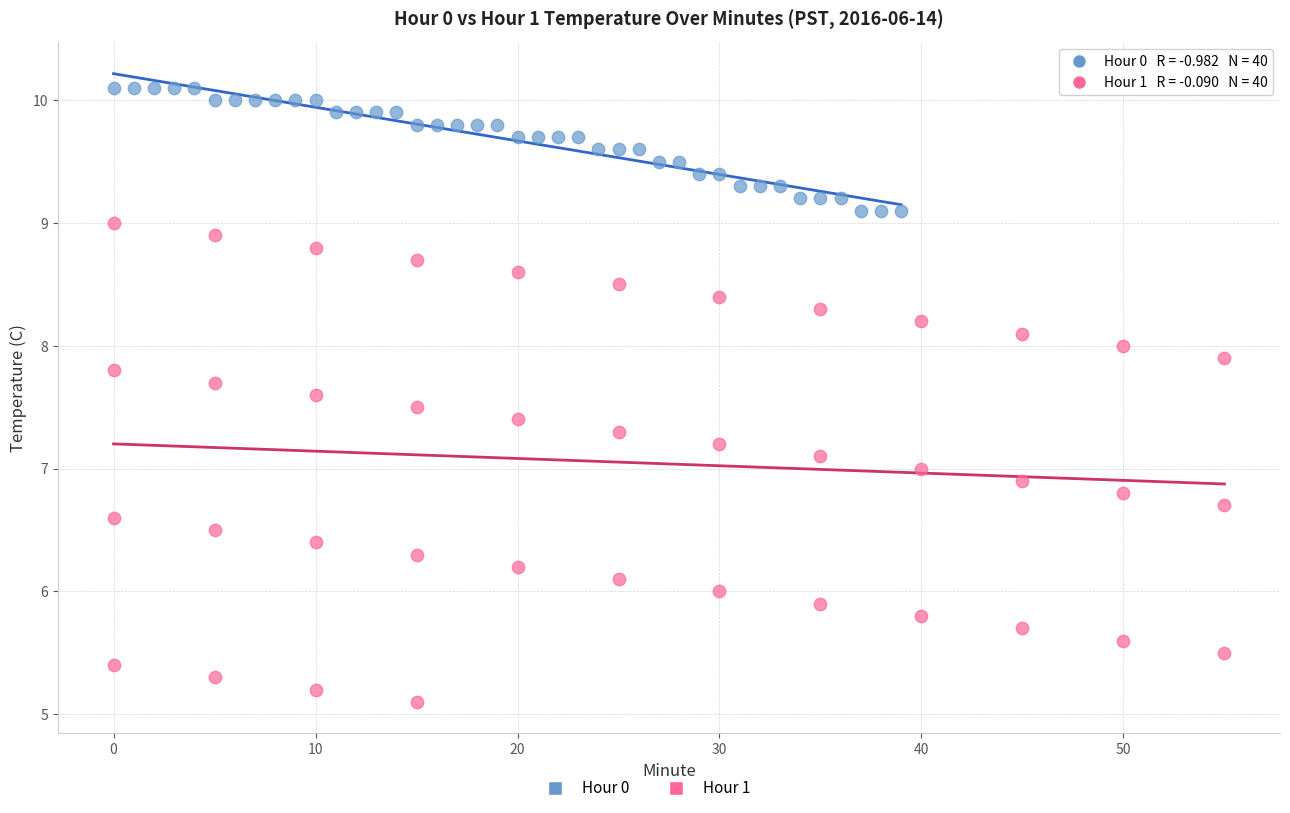

Which series reaches the minimum Y coordinate?

Hour 1